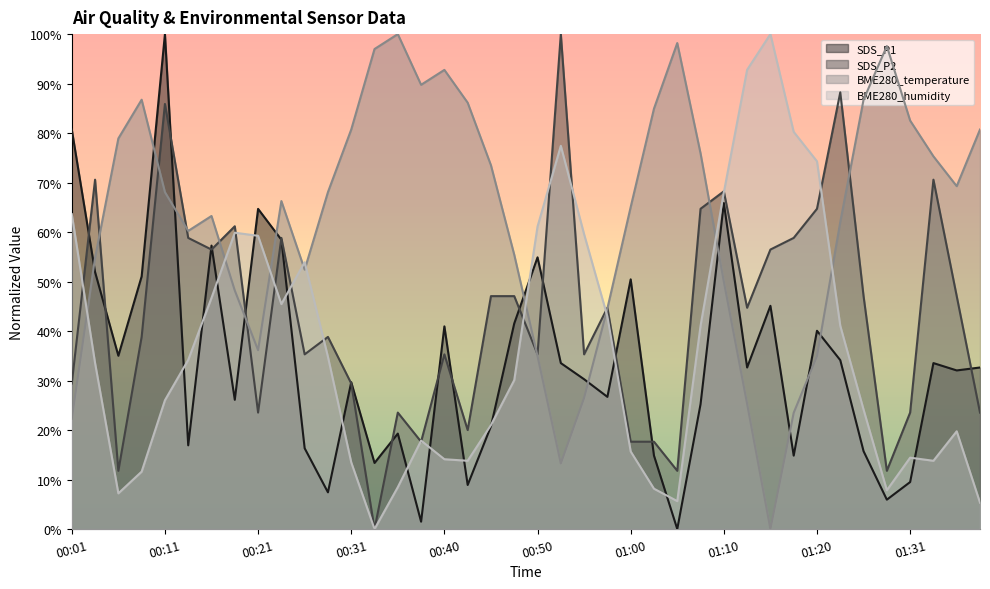

Reading left to right, extract all data points from this chart.

SDS_P1: 00:01=0.8	00:04=0.5	00:06=0.4	00:09=0.5	00:11=1.0	00:14=0.2	00:16=0.6	00:18=0.3	00:21=0.6	00:23=0.6	00:26=0.2	00:28=0.1	00:31=0.3	00:33=0.1	00:36=0.2	00:38=0.0	00:40=0.4	00:43=0.1	00:45=0.2	00:48=0.4	00:50=0.5	00:53=0.3	00:55=0.3	00:58=0.3	01:00=0.5	01:03=0.1	01:05=0.0	01:08=0.3	01:10=0.7	01:13=0.3	01:15=0.5	01:17=0.1	01:20=0.4	01:22=0.3	01:25=0.2	01:28=0.1	01:31=0.1	01:33=0.3	01:36=0.3	01:39=0.3
SDS_P2: 00:01=0.3	00:04=0.7	00:06=0.1	00:09=0.4	00:11=0.9	00:14=0.6	00:16=0.6	00:18=0.6	00:21=0.2	00:23=0.6	00:26=0.4	00:28=0.4	00:31=0.3	00:33=0.0	00:36=0.2	00:38=0.2	00:40=0.4	00:43=0.2	00:45=0.5	00:48=0.5	00:50=0.4	00:53=1.0	00:55=0.4	00:58=0.4	01:00=0.2	01:03=0.2	01:05=0.1	01:08=0.6	01:10=0.7	01:13=0.4	01:15=0.6	01:17=0.6	01:20=0.6	01:22=0.9	01:25=0.5	01:28=0.1	01:31=0.2	01:33=0.7	01:36=0.5	01:39=0.2
BME280_temperature: 00:01=0.2	00:04=0.5	00:06=0.8	00:09=0.9	00:11=0.7	00:14=0.6	00:16=0.6	00:18=0.5	00:21=0.4	00:23=0.7	00:26=0.5	00:28=0.7	00:31=0.8	00:33=1.0	00:36=1.0	00:38=0.9	00:40=0.9	00:43=0.9	00:45=0.7	00:48=0.6	00:50=0.3	00:53=0.1	00:55=0.3	00:58=0.4	01:00=0.7	01:03=0.8	01:05=1.0	01:08=0.8	01:10=0.5	01:13=0.3	01:15=0.0	01:17=0.2	01:20=0.3	01:22=0.6	01:25=0.9	01:28=1.0	01:31=0.8	01:33=0.8	01:36=0.7	01:39=0.8
BME280_humidity: 00:01=0.6	00:04=0.3	00:06=0.1	00:09=0.1	00:11=0.3	00:14=0.3	00:16=0.5	00:18=0.6	00:21=0.6	00:23=0.5	00:26=0.5	00:28=0.3	00:31=0.1	00:33=0.0	00:36=0.1	00:38=0.2	00:40=0.1	00:43=0.1	00:45=0.2	00:48=0.3	00:50=0.6	00:53=0.8	00:55=0.6	00:58=0.4	01:00=0.2	01:03=0.1	01:05=0.1	01:08=0.4	01:10=0.7	01:13=0.9	01:15=1.0	01:17=0.8	01:20=0.7	01:22=0.4	01:25=0.2	01:28=0.1	01:31=0.1	01:33=0.1	01:36=0.2	01:39=0.1